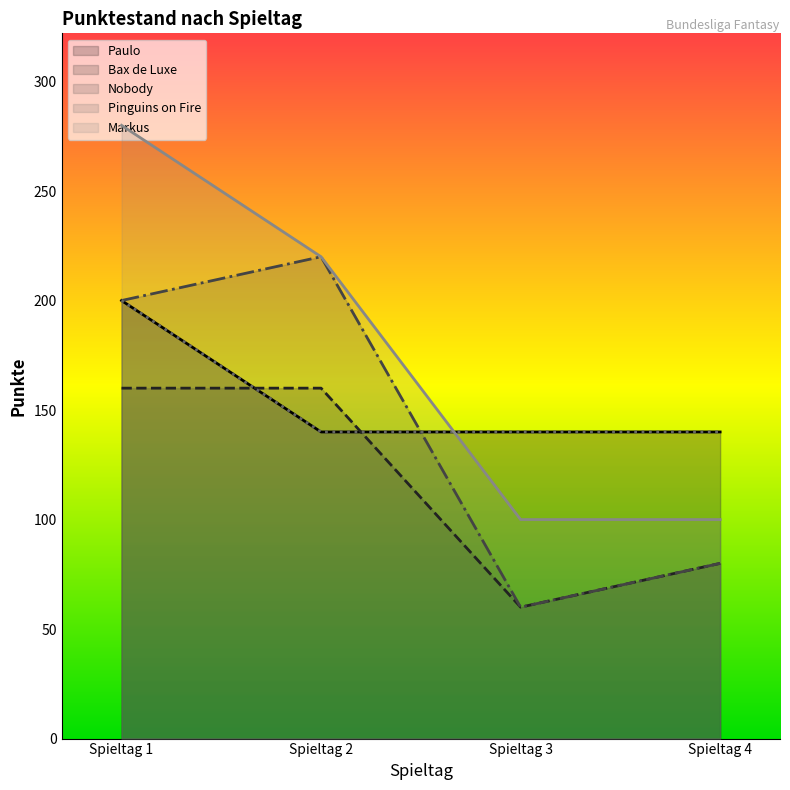

Reading right to left, what are all the values shown in this chart?

Paulo: Spieltag 4=140	Spieltag 3=140	Spieltag 2=140	Spieltag 1=200
Bax de Luxe: Spieltag 4=80	Spieltag 3=60	Spieltag 2=160	Spieltag 1=160
Nobody: Spieltag 4=80	Spieltag 3=60	Spieltag 2=220	Spieltag 1=200
Pinguins on Fire: Spieltag 4=140	Spieltag 3=140	Spieltag 2=140	Spieltag 1=200
Markus: Spieltag 4=100	Spieltag 3=100	Spieltag 2=220	Spieltag 1=280